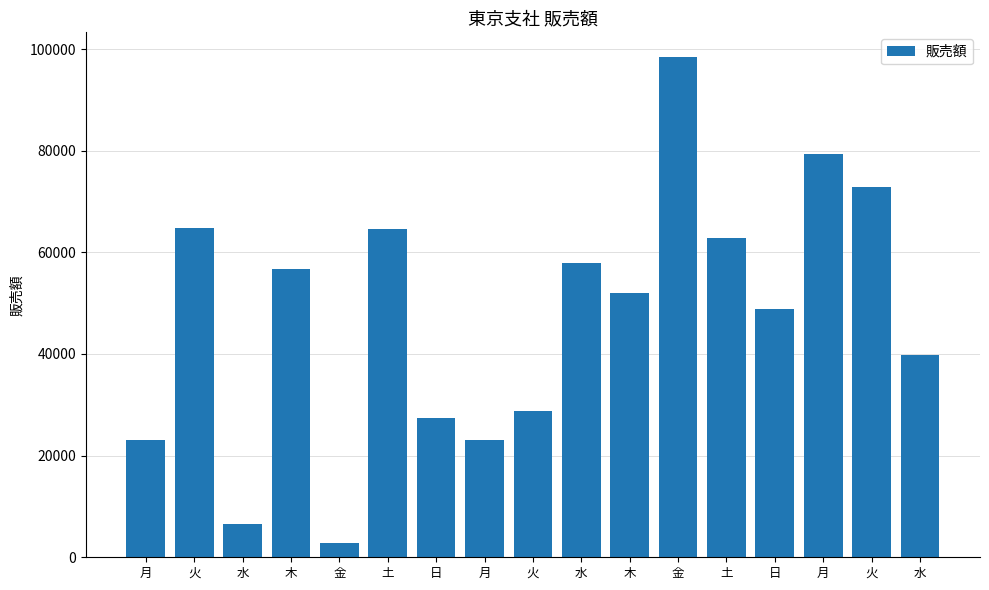

How many categories are shown in the chart?

17